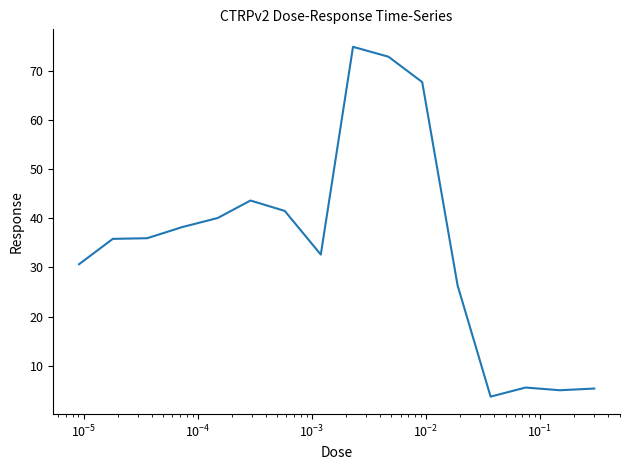

What is the smallest value displayed?

3.7